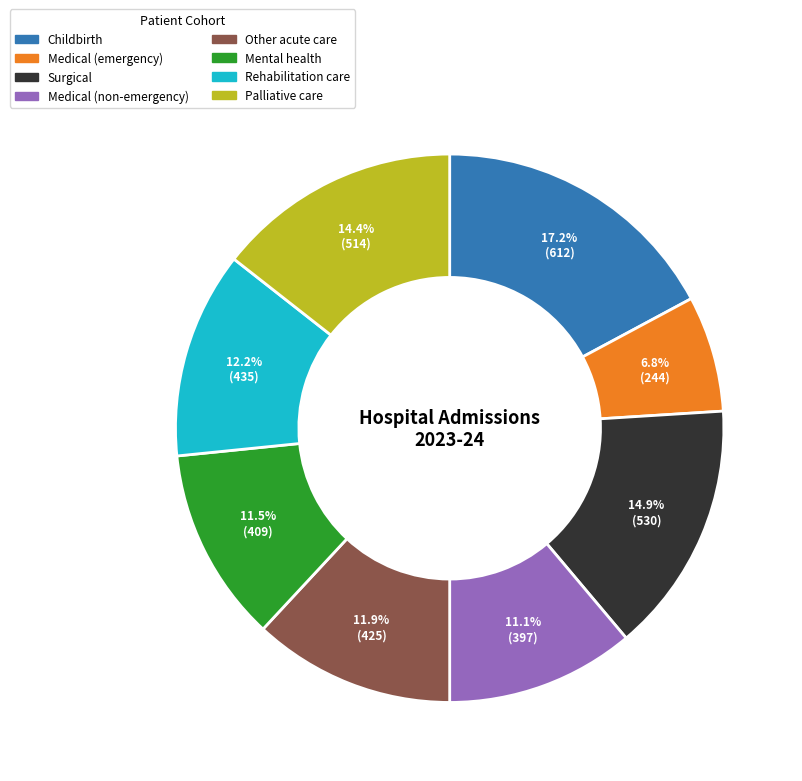

What portion of the pie excludes Medical (emergency)?

93.2%